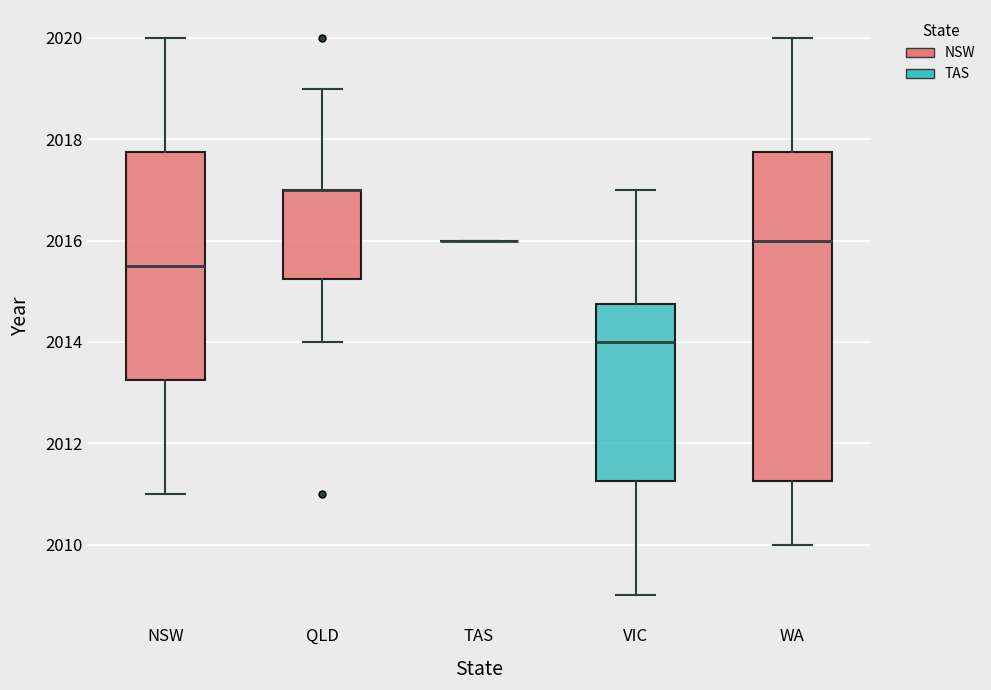

Reading left to right, read every box against the y-axis: the position of its median line, the range the box covers, and the ends of its whiskers. The values are not printed on the chart, so give them approximately, as read against the axis.

NSW: median 2015.6, box 2013.2 to 2017.8, whiskers 2011.0 to 2020.0
QLD: median 2017.0 (drawn on the box's upper edge), box 2015.2 to 2017.0, whiskers 2014.0 to 2019.0
TAS: box collapsed to a line at 2016.0, whiskers 2016.0 to 2016.0
VIC: median 2014.0, box 2011.2 to 2014.8, whiskers 2009.0 to 2017.0
WA: median 2016.0, box 2011.2 to 2017.8, whiskers 2010.0 to 2020.0